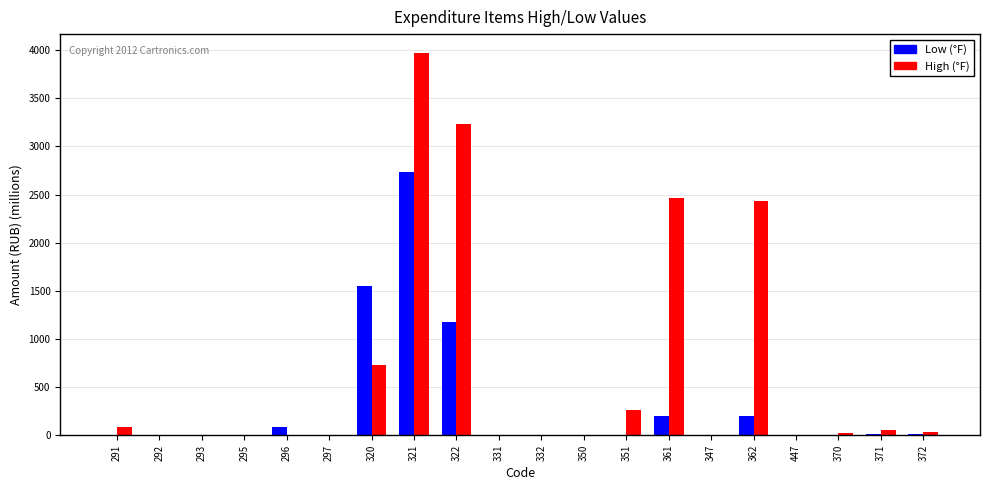

Which series changed the most between 322 and 350?

High (°F)